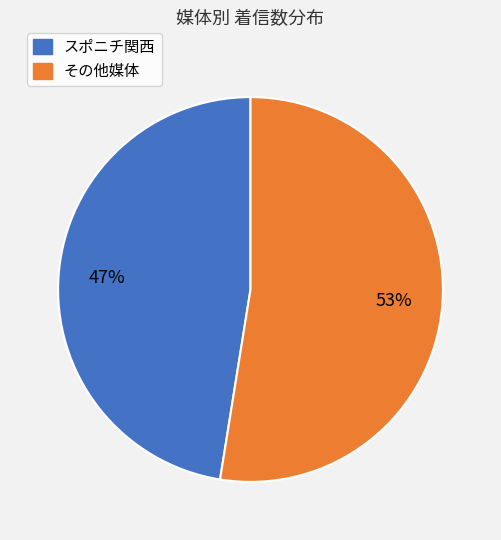

To the nearest percent, what is the average slice percentage?

50%